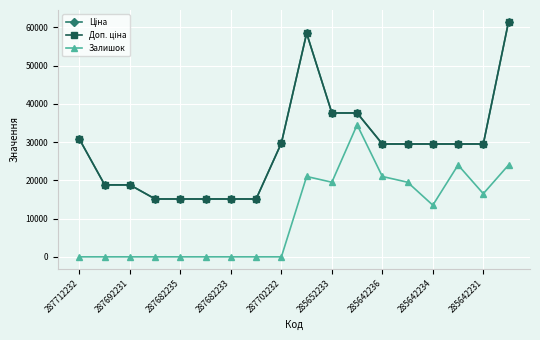

Reading left to right, extract all data points from this chart.

Ціна: 30717.1	18796.8	18796.8	15120.0	15120.0	15120.0	15120.0	15120.0	29747.2	58426.5	37593.6	37593.6	29491.5	29491.5	29491.5	29491.5	29491.5	61434.3
Доп. ціна: 30717.1	18796.8	18796.8	15120.0	15120.0	15120.0	15120.0	15120.0	29747.2	58426.5	37593.6	37593.6	29491.5	29491.5	29491.5	29491.5	29491.5	61434.3
Залишок: 0.0	0.0	0.0	0.0	0.0	0.0	0.0	0.0	0.0	21000.0	19500.0	34500.0	21000.0	19500.0	13500.0	24000.0	16500.0	24000.0